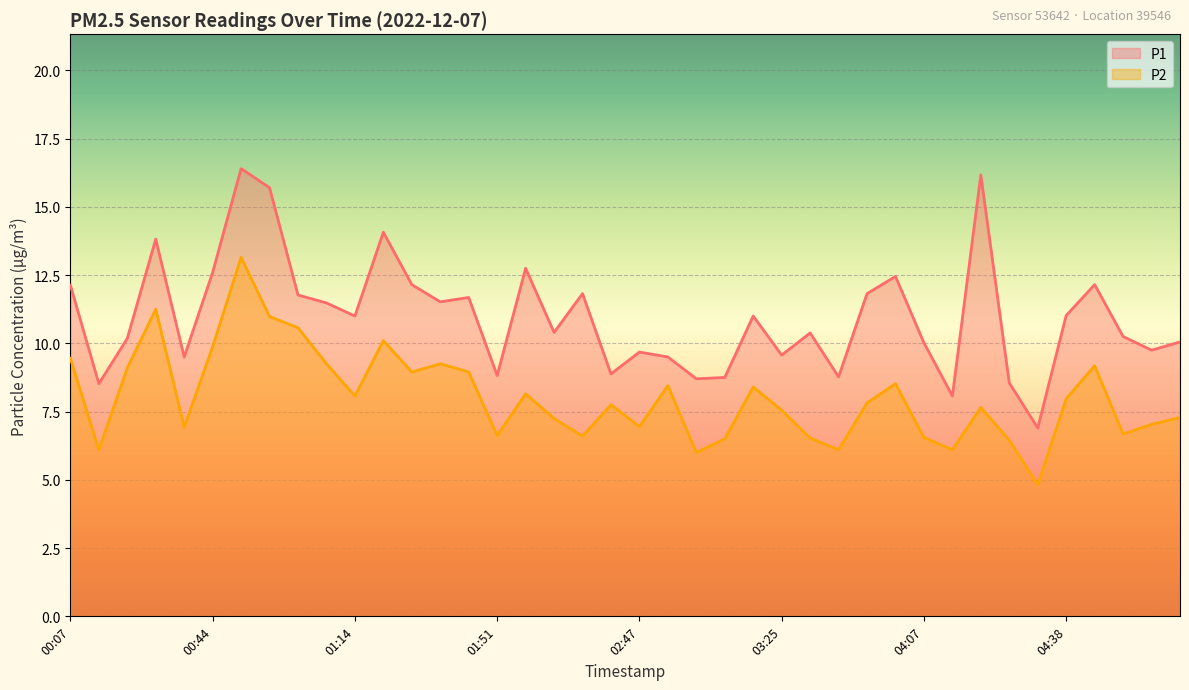

What are all the series names shown in the legend?

P1, P2